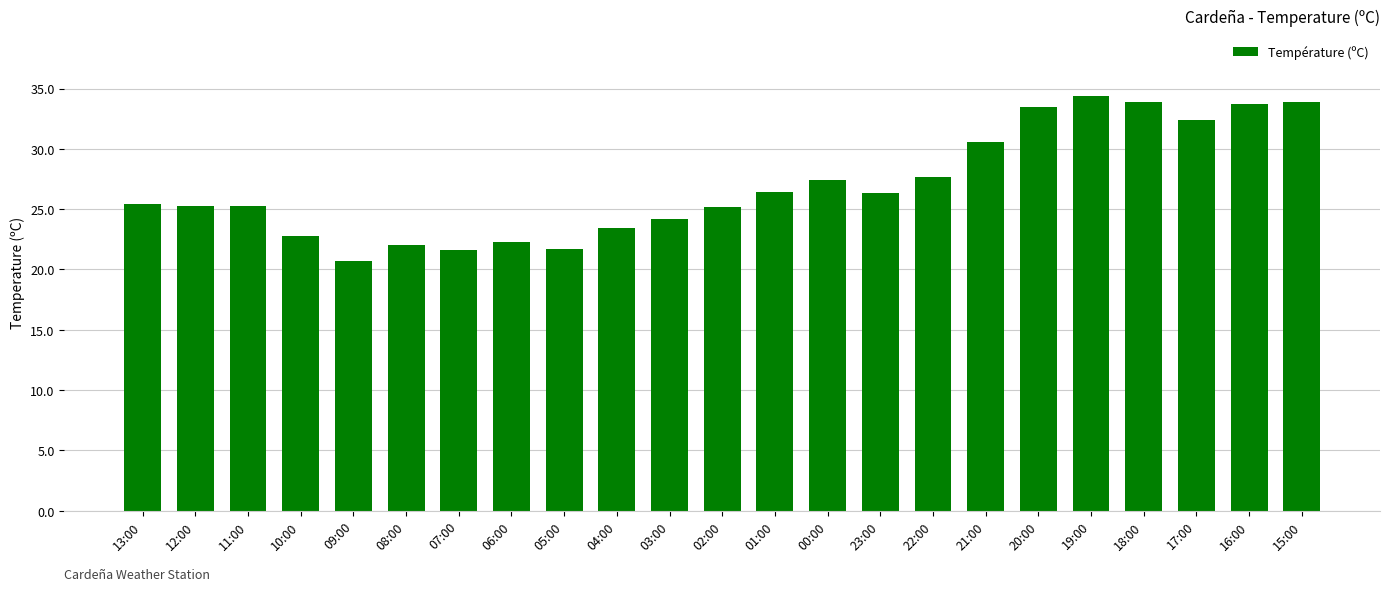

What is the ratio of the value at 22:00 to the value at 02:00?

1.1